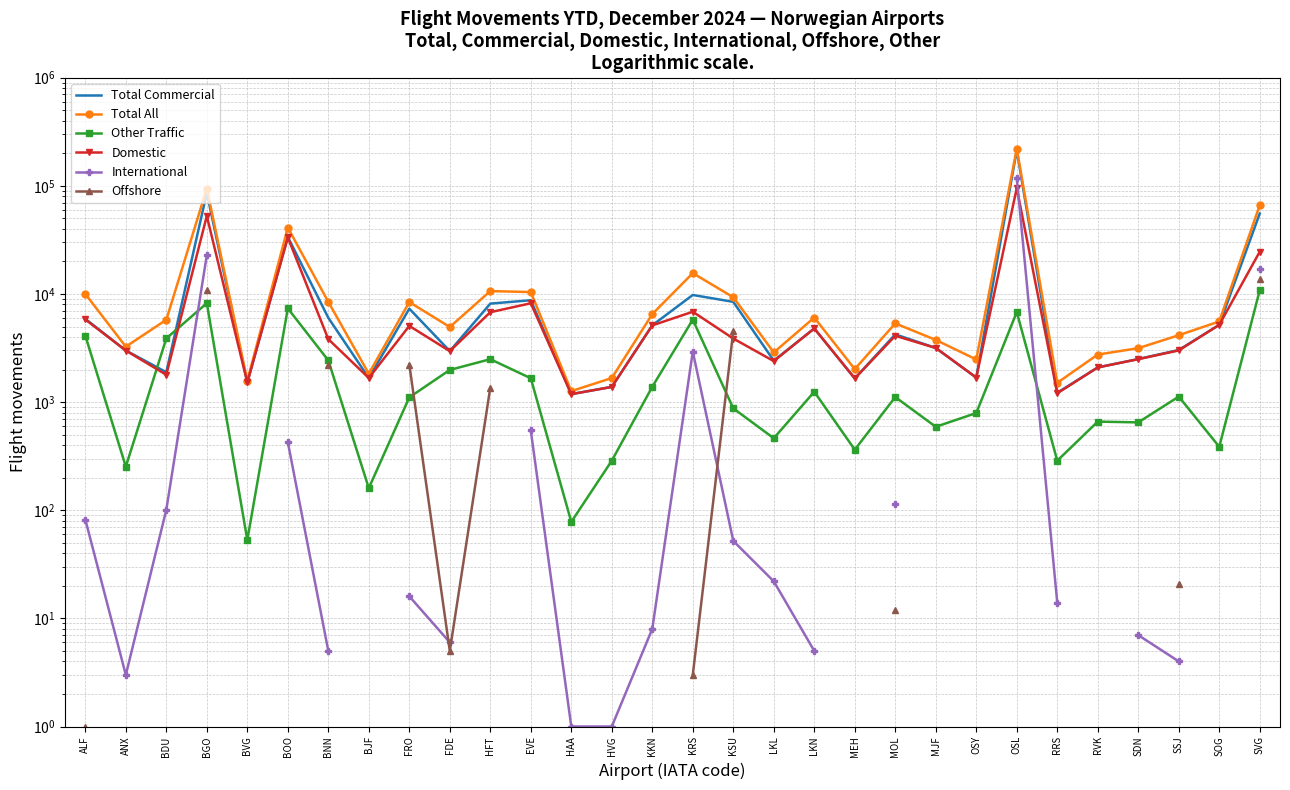

Which series has the widest spread of values?

Total All